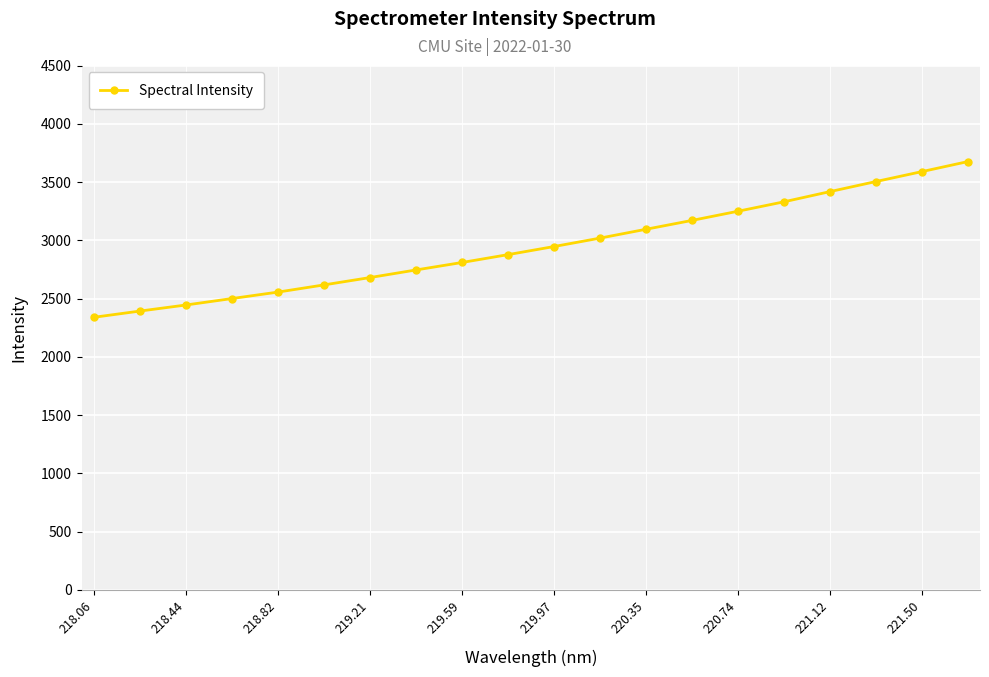

How many categories are shown in the chart?

20